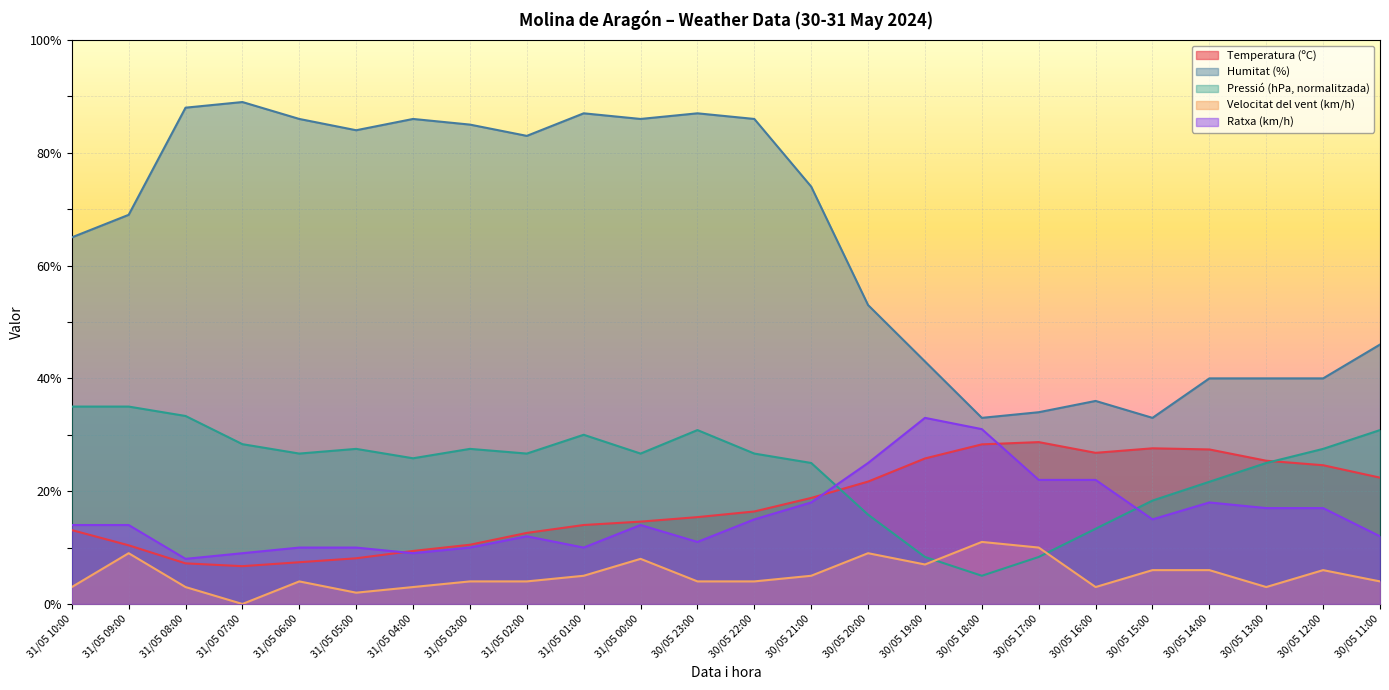

Where is the first local minimum for Pressió (hPa)?

31/05 06:00